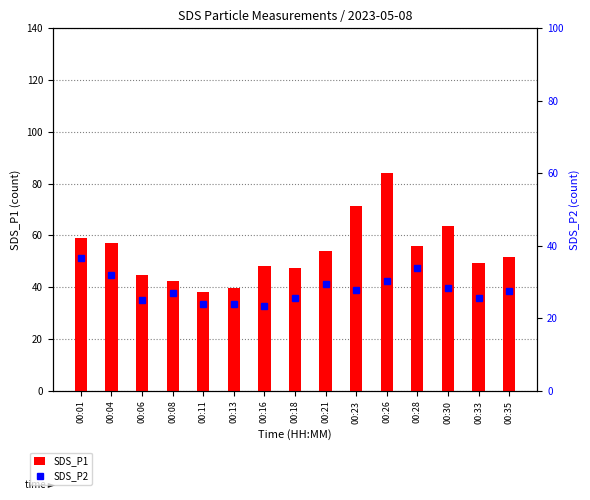

How many data points in SDS_P2 are above 27?

8